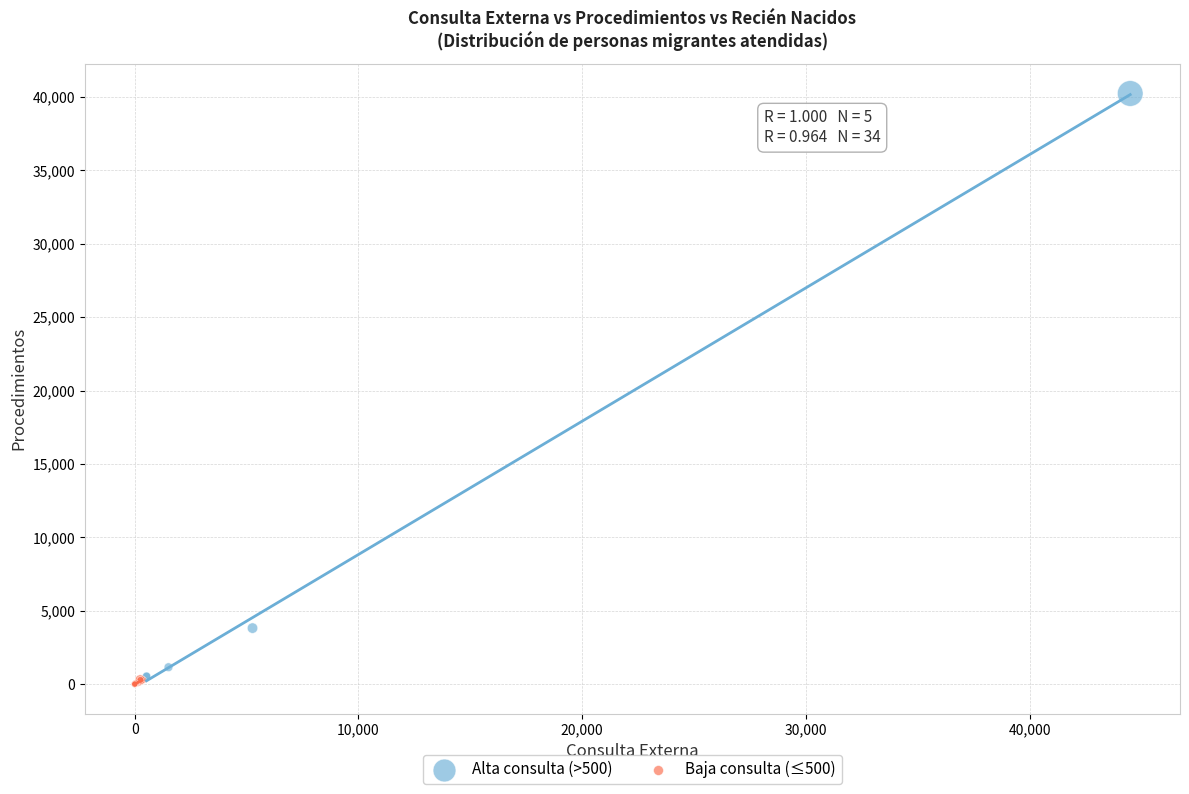

Which series has the largest Y range (max minus min)?

Alta consulta (>500)